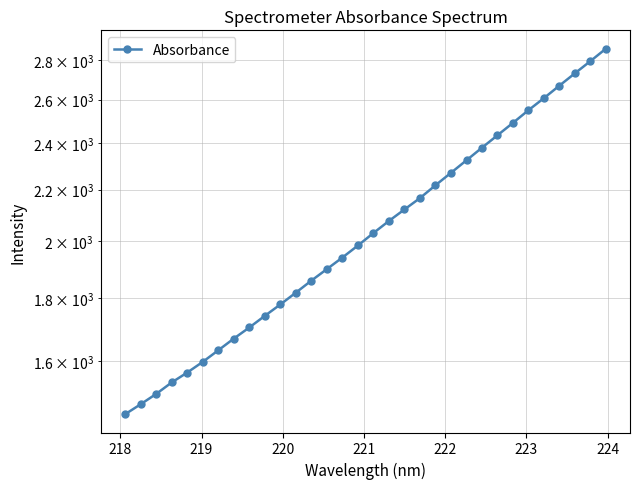

Does the chart display data point markers on the line(s)?

Yes